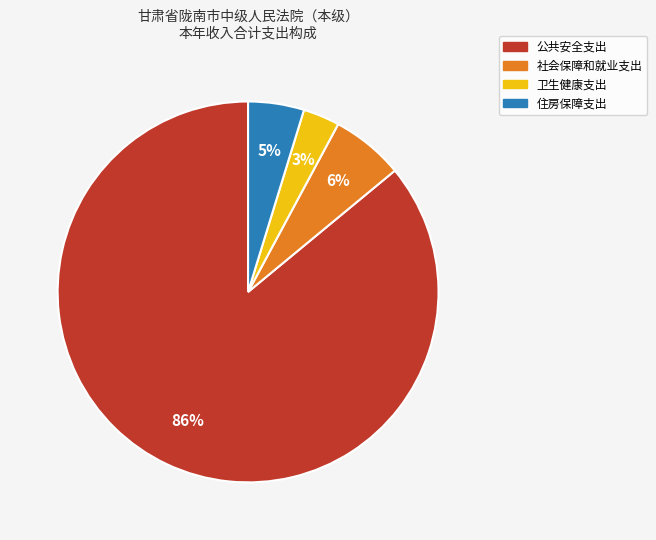

To the nearest percent, what is the difference between the largest and smallest slice percentages?

83%